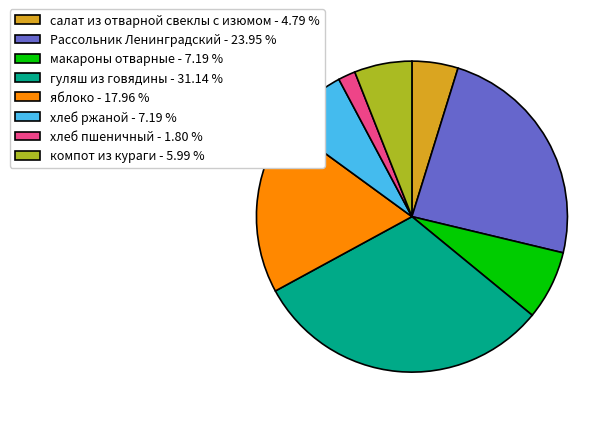

Is the sum of хлеб ржаной - 7.19 % and Рассольник Ленинградский - 23.95 % greater than half?

No